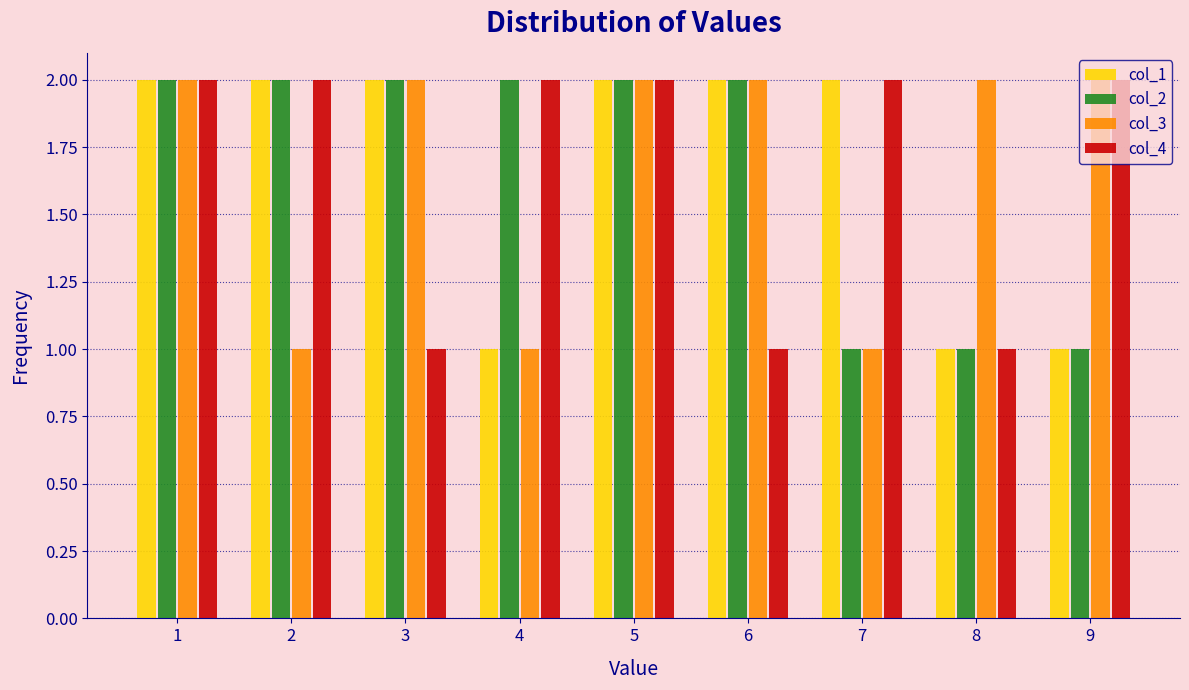

Reading left to right, list every range on the x-axis with the height of the bar of each series over it. The values are not printed on the chart, so give them approximately, as read against the axis.

0.5 to 1.5: col_1=2	col_2=2	col_3=2	col_4=2
1.5 to 2.5: col_1=2	col_2=2	col_3=1	col_4=2
2.5 to 3.5: col_1=2	col_2=2	col_3=2	col_4=1
3.5 to 4.5: col_1=1	col_2=2	col_3=1	col_4=2
4.5 to 5.5: col_1=2	col_2=2	col_3=2	col_4=2
5.5 to 6.5: col_1=2	col_2=2	col_3=2	col_4=1
6.5 to 7.5: col_1=2	col_2=1	col_3=1	col_4=2
7.5 to 8.5: col_1=1	col_2=1	col_3=2	col_4=1
8.5 to 9.5: col_1=1	col_2=1	col_3=2	col_4=2